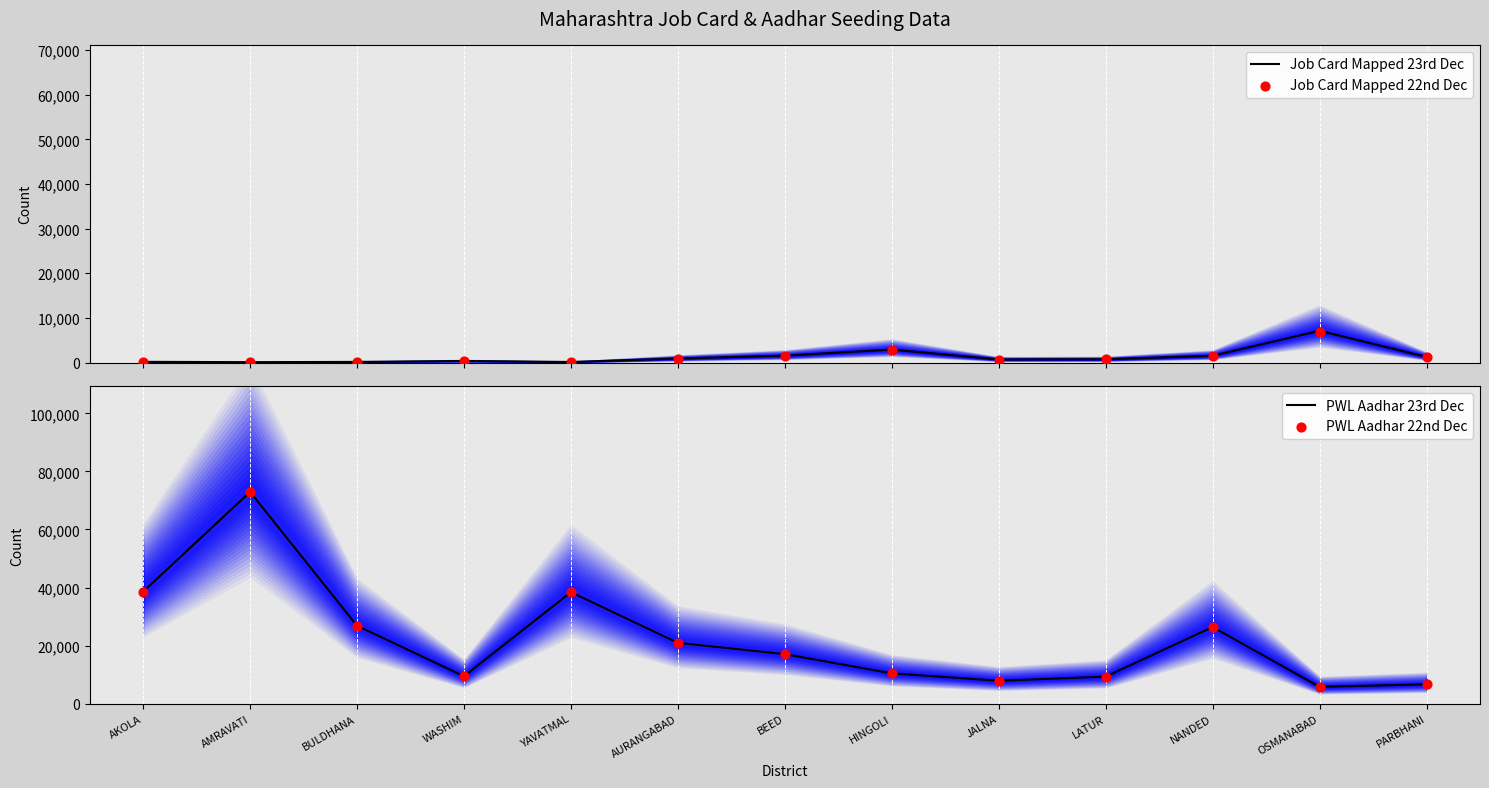

Which series has the largest Y range (max minus min)?

PWL Aadhar 22nd Dec